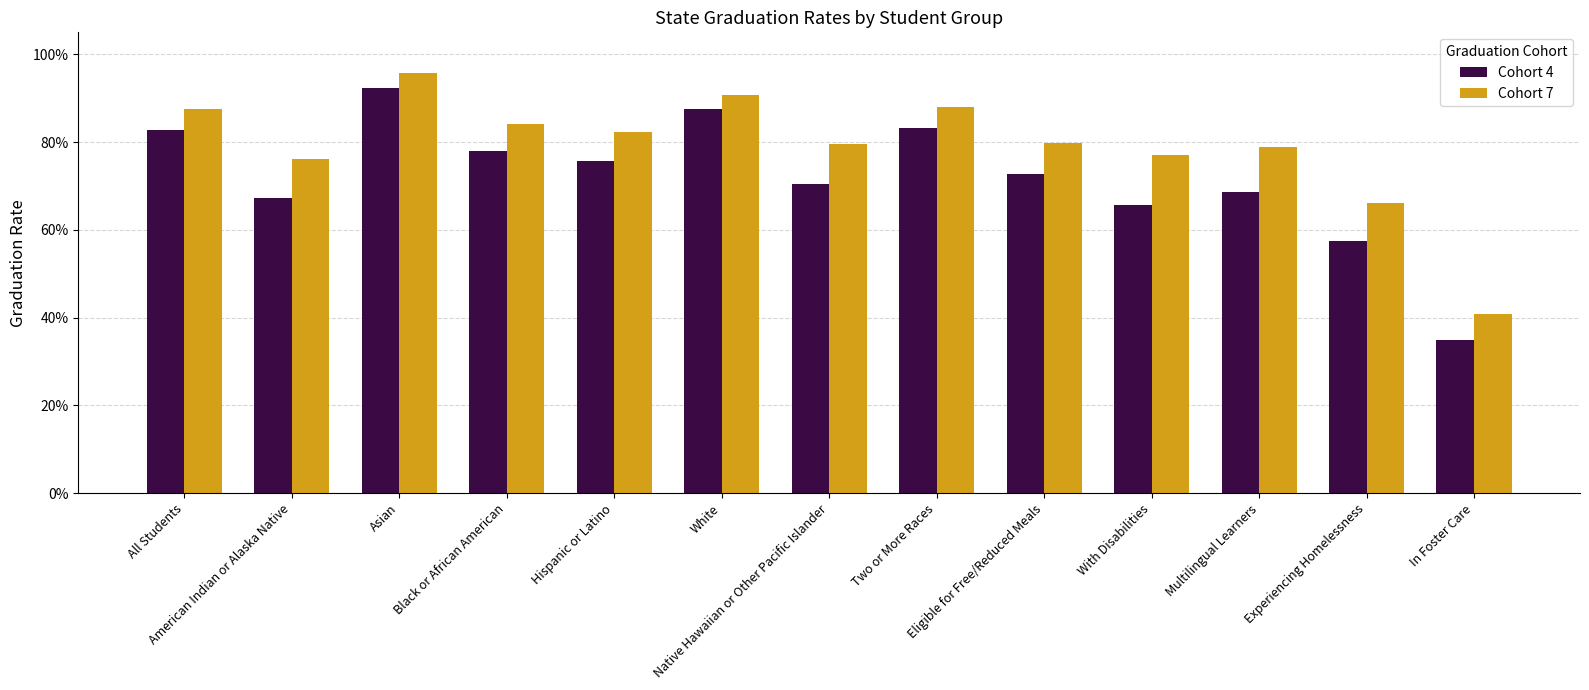

What are all the series names shown in the legend?

Cohort 4, Cohort 7